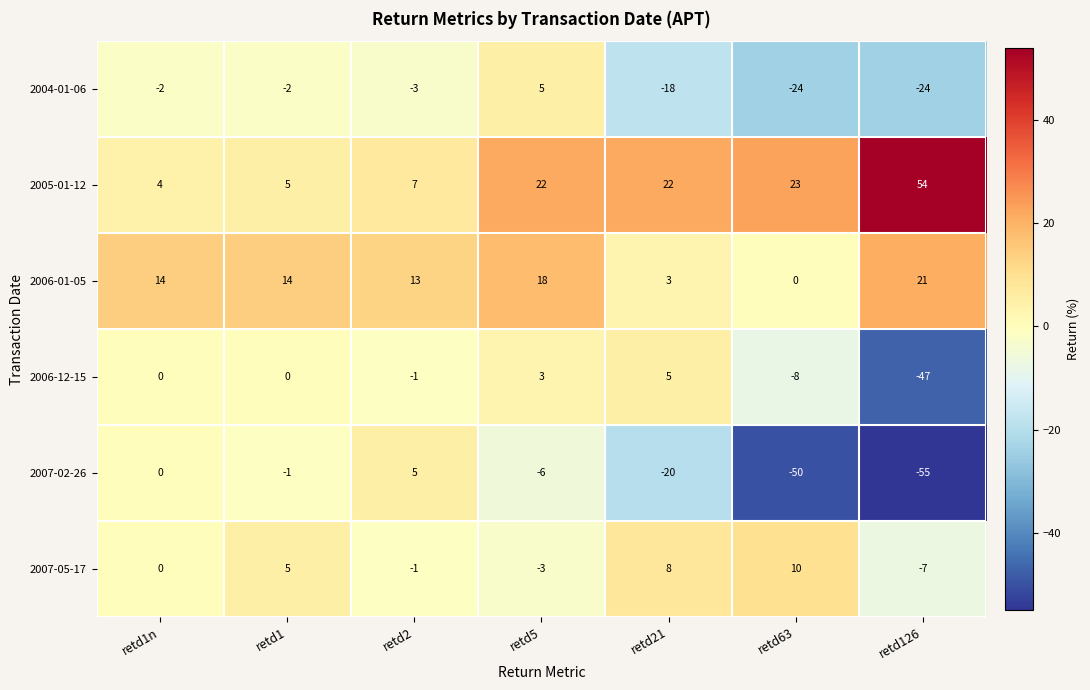

What is the difference between the highest and lowest values at retd126?

109